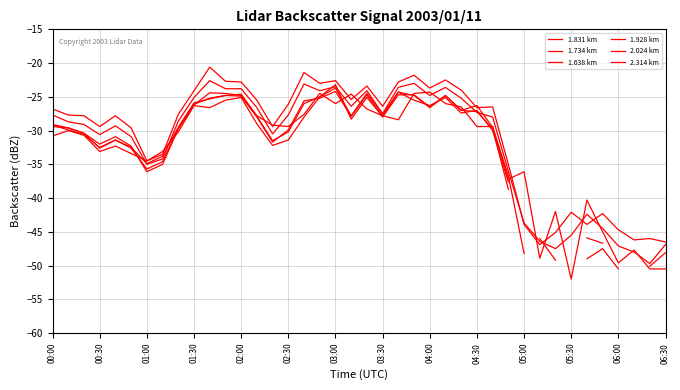

Which series has the widest spread of values?

1.831 km